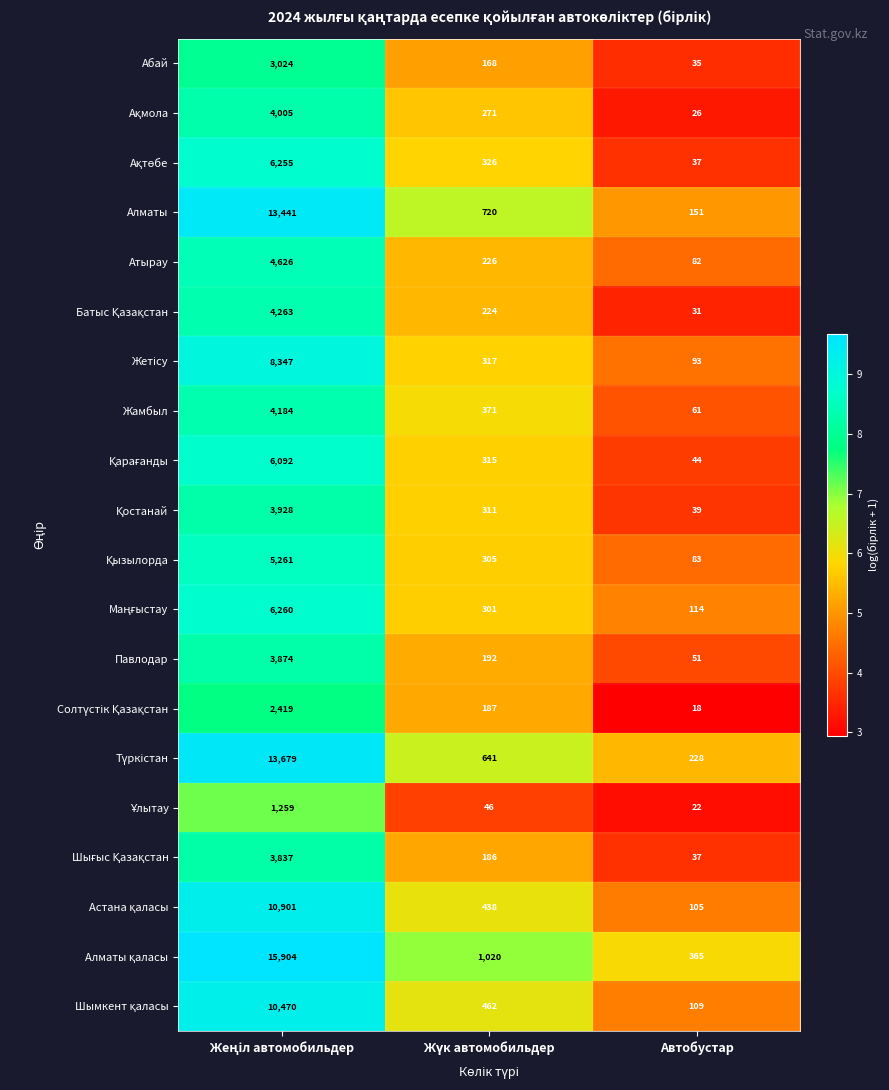

How many distinct data groups are displayed?

20